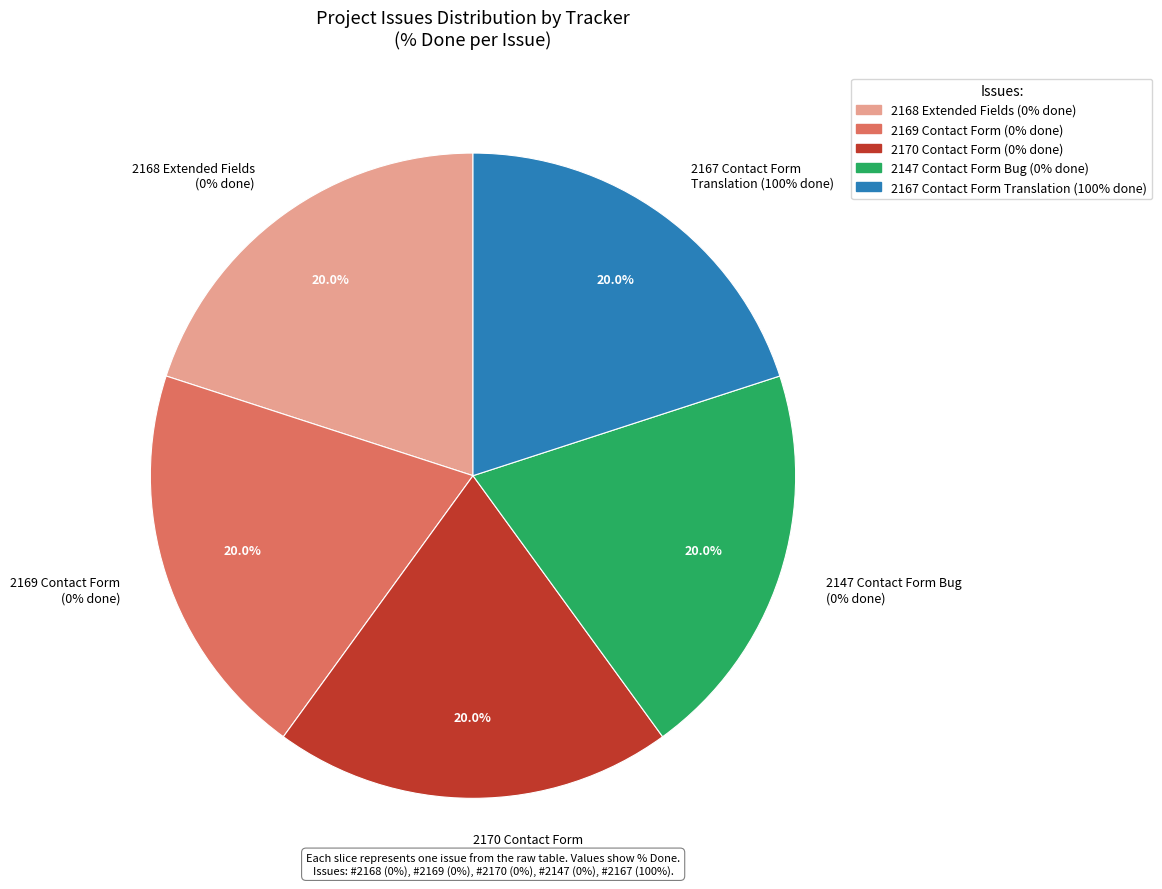

Does 2170 - Contact Form Feature account for over 50% of the chart?

No